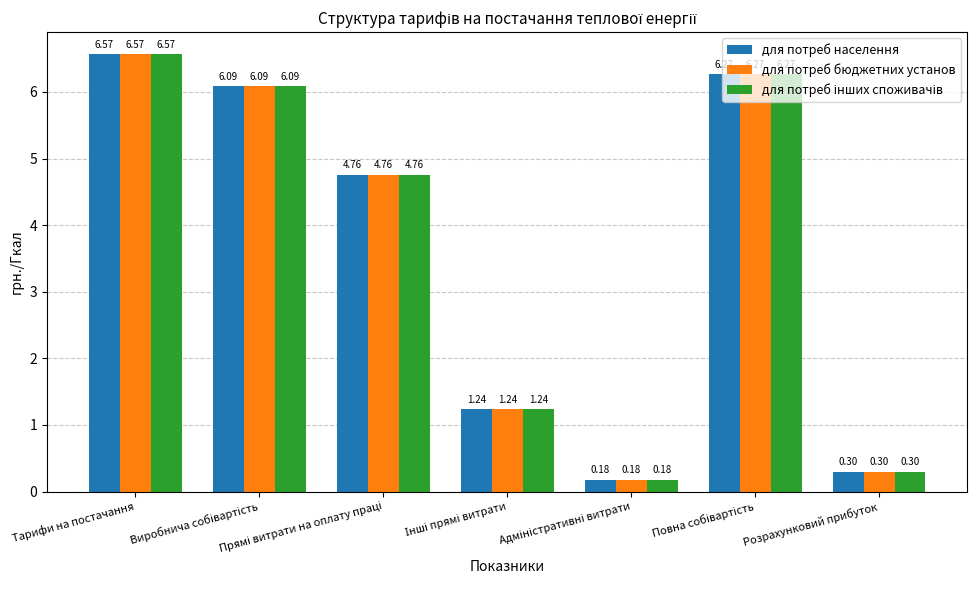

How many values in the для потреб бюджетних установ series are below 4?

3